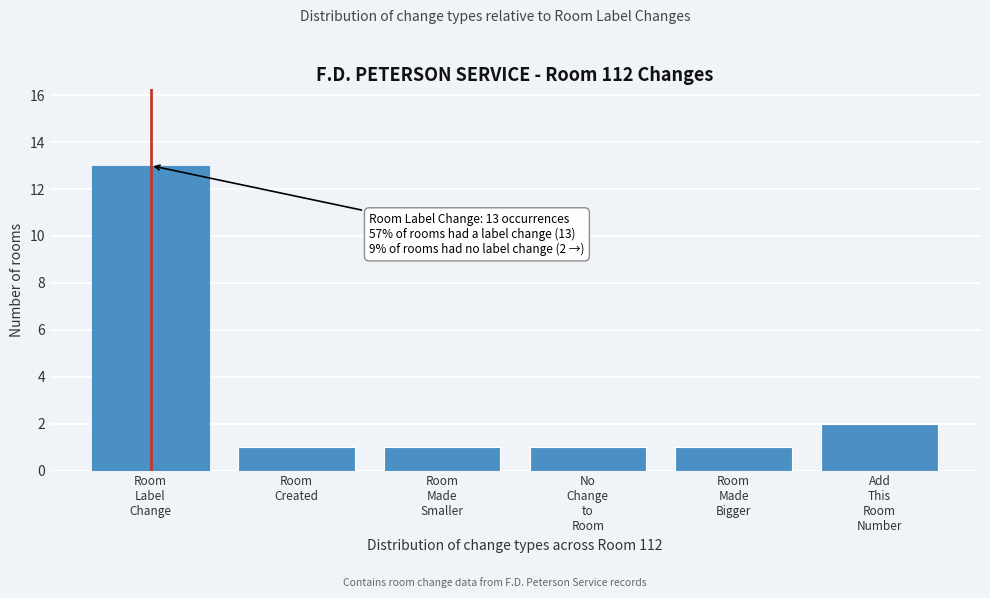

Reading left to right, extract all data points from this chart.

13	1	1	1	1	2